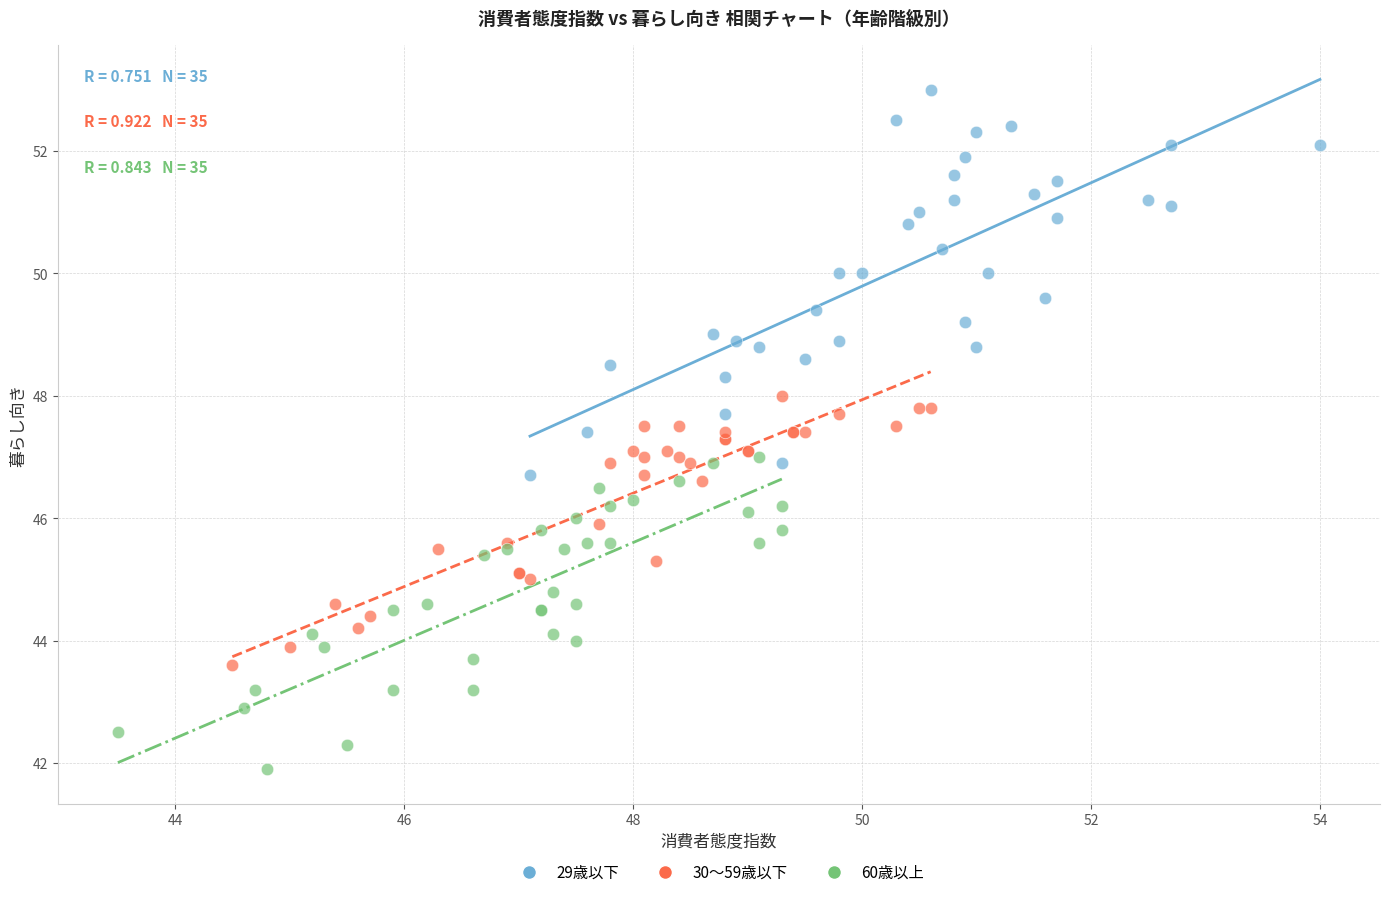

Which series has the widest spread of Y values?

29歳以下